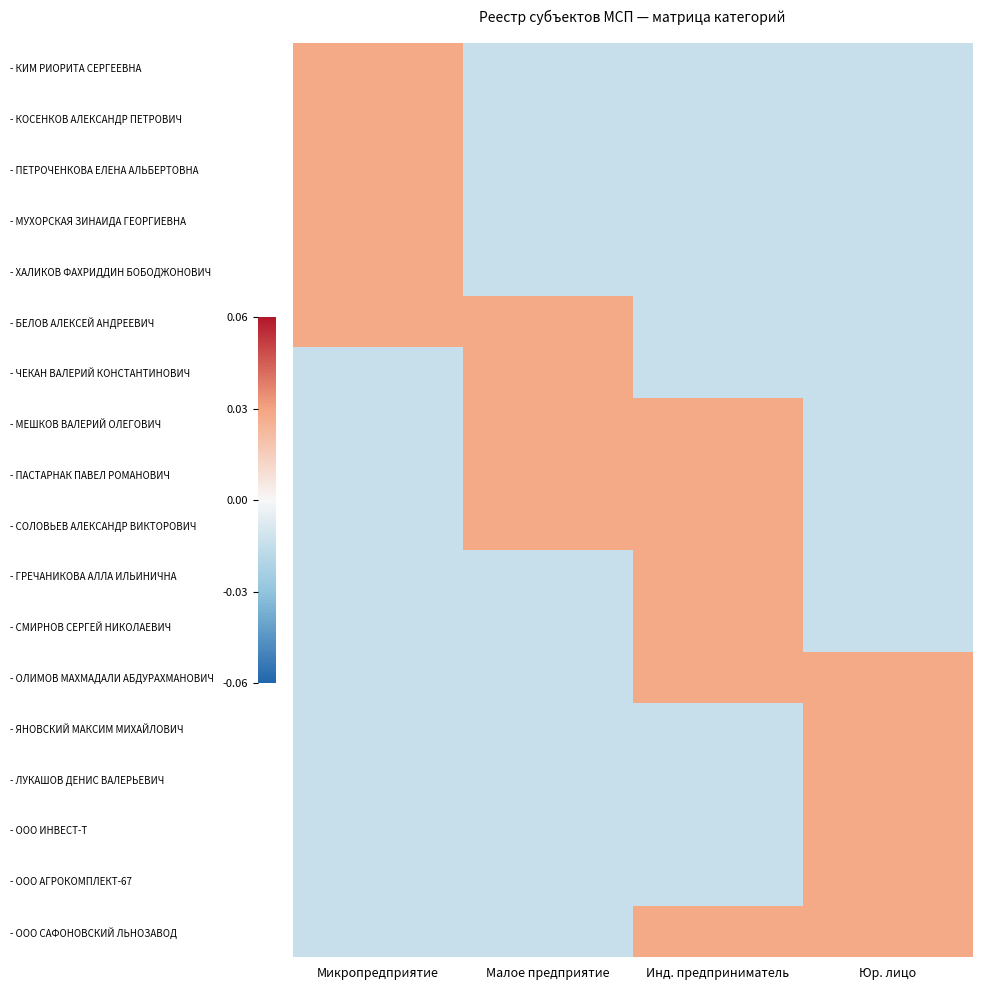

Reading left to right, what are all the values shown in this chart?

- КИМ РИОРИТА СЕРГЕЕВНА: Микропредприятие=0.0	Малое предприятие=-0.0	Инд. предприниматель=-0.0	Юр. лицо=-0.0
- КОСЕНКОВ АЛЕКСАНДР ПЕТРОВИЧ: Микропредприятие=0.0	Малое предприятие=-0.0	Инд. предприниматель=-0.0	Юр. лицо=-0.0
- ПЕТРОЧЕНКОВА ЕЛЕНА АЛЬБЕРТОВНА: Микропредприятие=0.0	Малое предприятие=-0.0	Инд. предприниматель=-0.0	Юр. лицо=-0.0
- МУХОРСКАЯ ЗИНАИДА ГЕОРГИЕВНА: Микропредприятие=0.0	Малое предприятие=-0.0	Инд. предприниматель=-0.0	Юр. лицо=-0.0
- ХАЛИКОВ ФАХРИДДИН БОБОДЖОНОВИЧ: Микропредприятие=0.0	Малое предприятие=-0.0	Инд. предприниматель=-0.0	Юр. лицо=-0.0
- БЕЛОВ АЛЕКСЕЙ АНДРЕЕВИЧ: Микропредприятие=0.0	Малое предприятие=0.0	Инд. предприниматель=-0.0	Юр. лицо=-0.0
- ЧЕКАН ВАЛЕРИЙ КОНСТАНТИНОВИЧ: Микропредприятие=-0.0	Малое предприятие=0.0	Инд. предприниматель=-0.0	Юр. лицо=-0.0
- МЕШКОВ ВАЛЕРИЙ ОЛЕГОВИЧ: Микропредприятие=-0.0	Малое предприятие=0.0	Инд. предприниматель=0.0	Юр. лицо=-0.0
- ПАСТАРНАК ПАВЕЛ РОМАНОВИЧ: Микропредприятие=-0.0	Малое предприятие=0.0	Инд. предприниматель=0.0	Юр. лицо=-0.0
- СОЛОВЬЕВ АЛЕКСАНДР ВИКТОРОВИЧ: Микропредприятие=-0.0	Малое предприятие=0.0	Инд. предприниматель=0.0	Юр. лицо=-0.0
- ГРЕЧАНИКОВА АЛЛА ИЛЬИНИЧНА: Микропредприятие=-0.0	Малое предприятие=-0.0	Инд. предприниматель=0.0	Юр. лицо=-0.0
- СМИРНОВ СЕРГЕЙ НИКОЛАЕВИЧ: Микропредприятие=-0.0	Малое предприятие=-0.0	Инд. предприниматель=0.0	Юр. лицо=-0.0
- ОЛИМОВ МАХМАДАЛИ АБДУРАХМАНОВИЧ: Микропредприятие=-0.0	Малое предприятие=-0.0	Инд. предприниматель=0.0	Юр. лицо=0.0
- ЯНОВСКИЙ МАКСИМ МИХАЙЛОВИЧ: Микропредприятие=-0.0	Малое предприятие=-0.0	Инд. предприниматель=-0.0	Юр. лицо=0.0
- ЛУКАШОВ ДЕНИС ВАЛЕРЬЕВИЧ: Микропредприятие=-0.0	Малое предприятие=-0.0	Инд. предприниматель=-0.0	Юр. лицо=0.0
- ООО ИНВЕСТ-Т: Микропредприятие=-0.0	Малое предприятие=-0.0	Инд. предприниматель=-0.0	Юр. лицо=0.0
- ООО АГРОКОМПЛЕКТ-67: Микропредприятие=-0.0	Малое предприятие=-0.0	Инд. предприниматель=-0.0	Юр. лицо=0.0
- ООО САФОНОВСКИЙ ЛЬНОЗАВОД: Микропредприятие=-0.0	Малое предприятие=-0.0	Инд. предприниматель=0.0	Юр. лицо=0.0